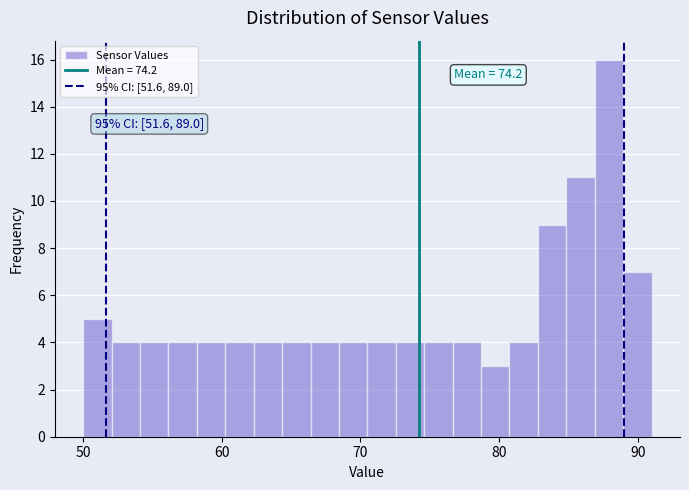

Around what value on the x-axis is the tallest bar? Give the approximate position of its centre, as read against the axis.

88